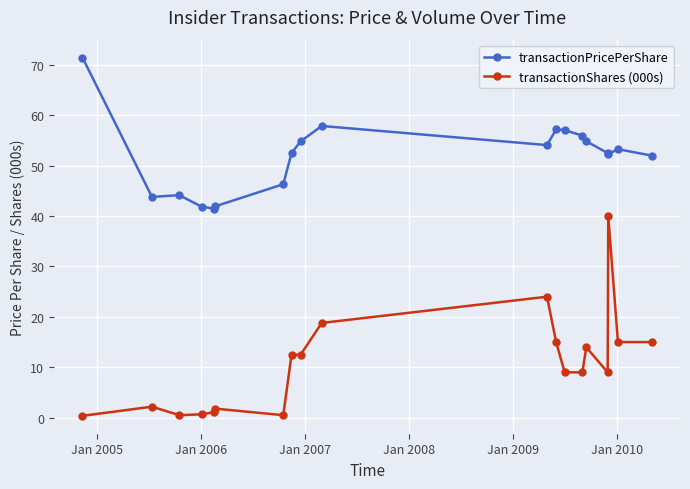

How many lines are shown in the chart?

2